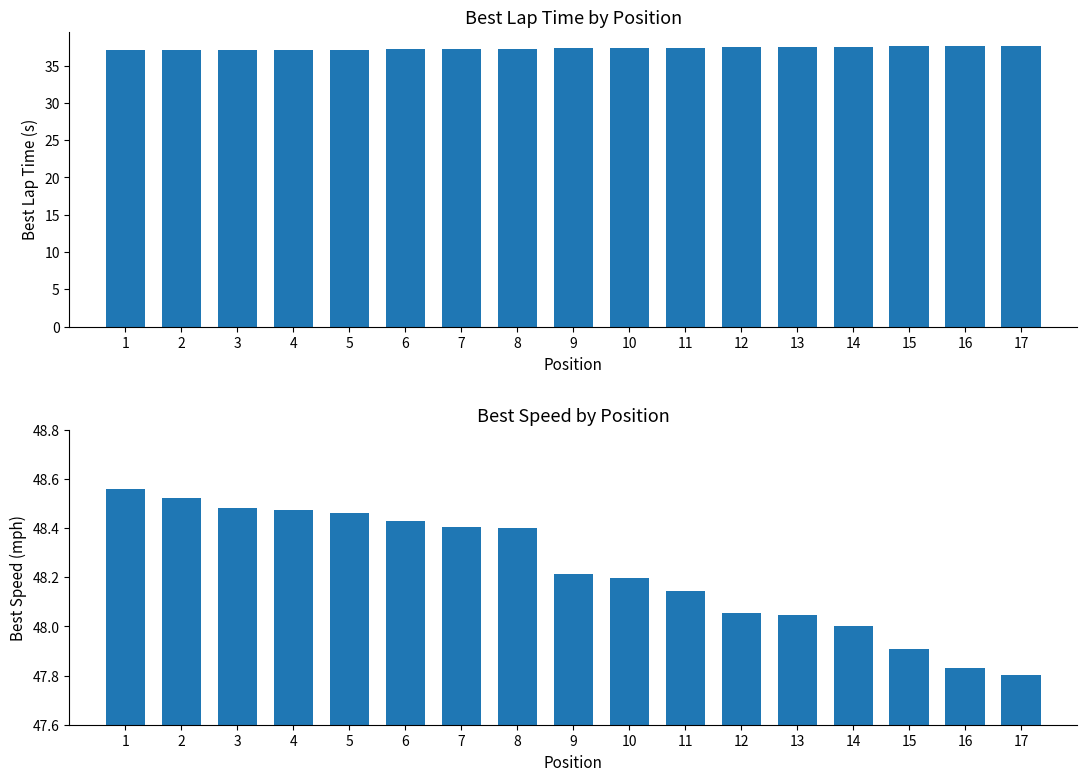

What is the maximum value for Best Speed?

48.6